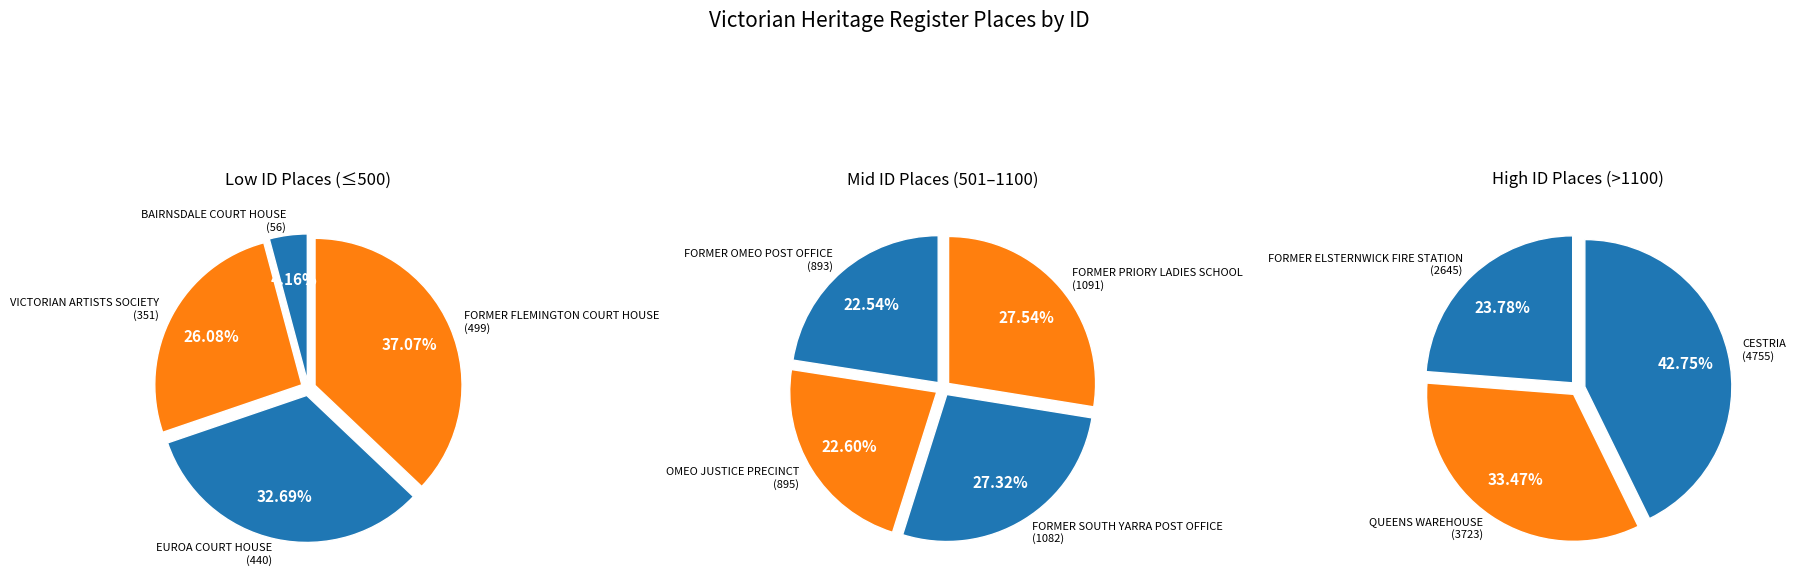

How many segments does this pie chart have?

11